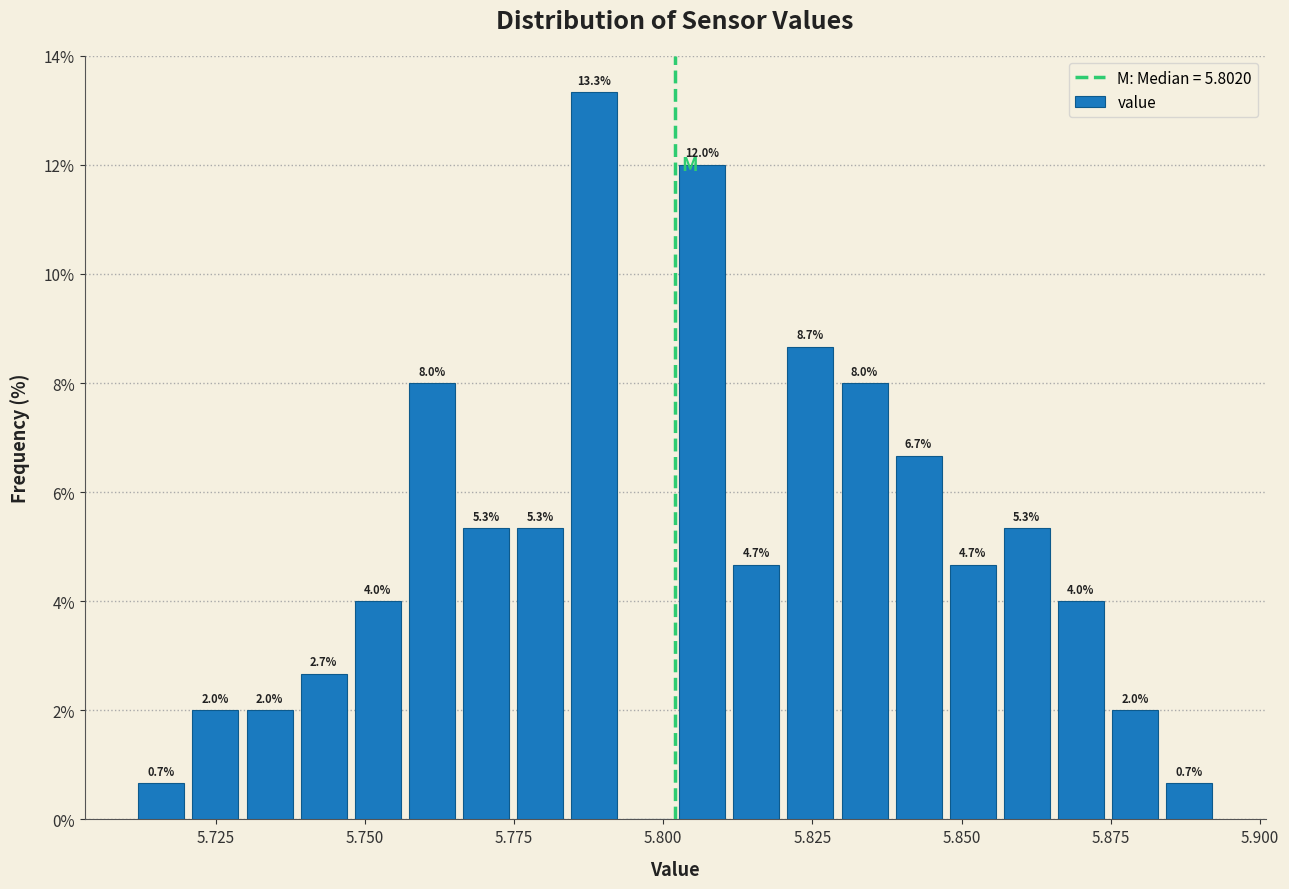

Read against the x-axis, roughly where is the centre of the tallest bar?

5.790